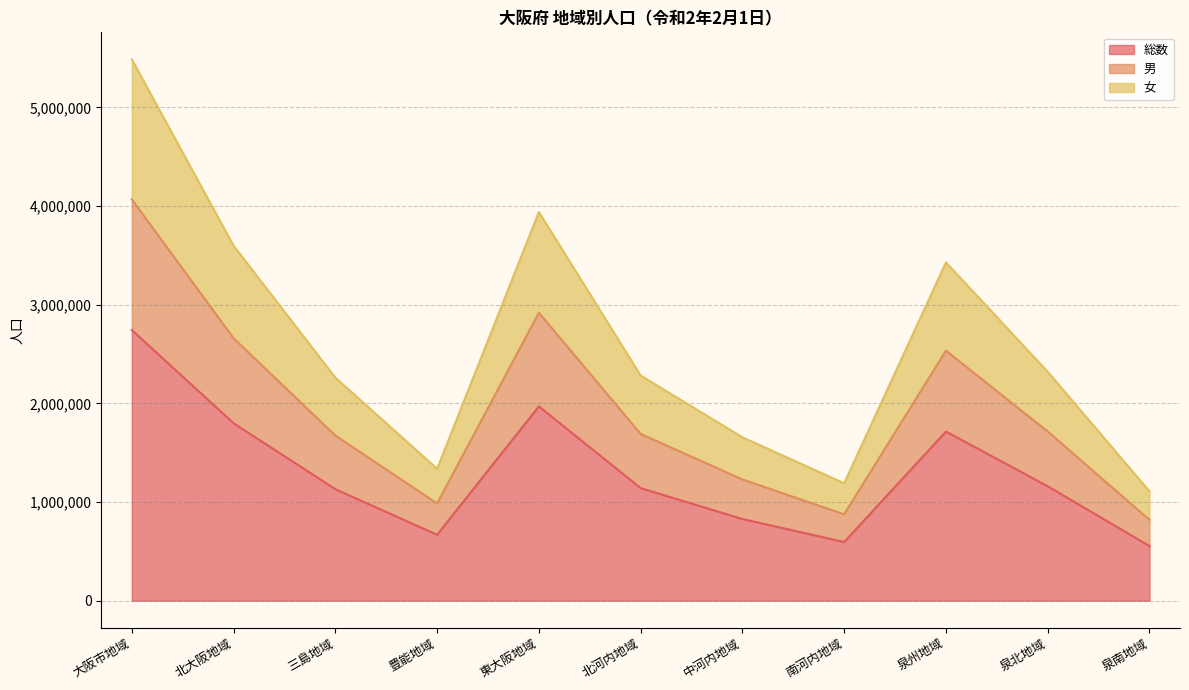

What value does the 男 series have at 大阪市地域, to the nearest 10?

4067480